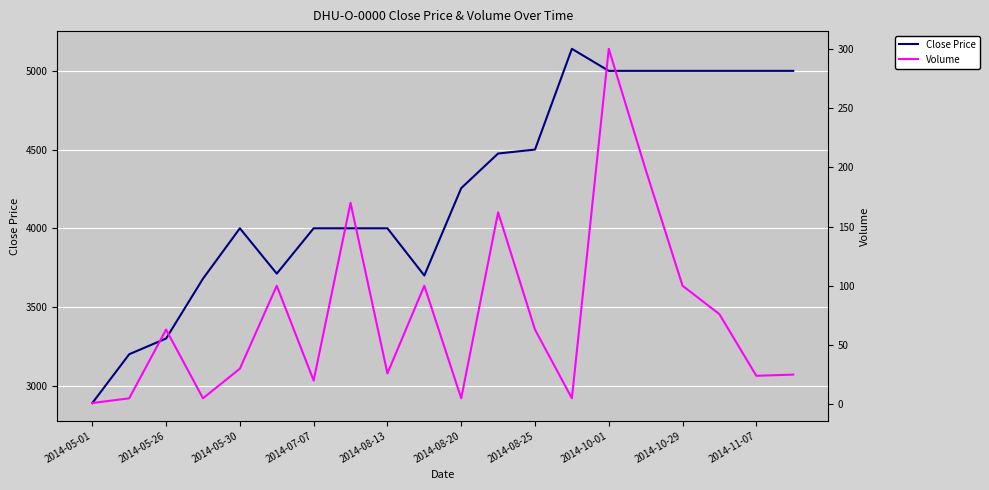

Is this an area chart (filled region under the line)?

No